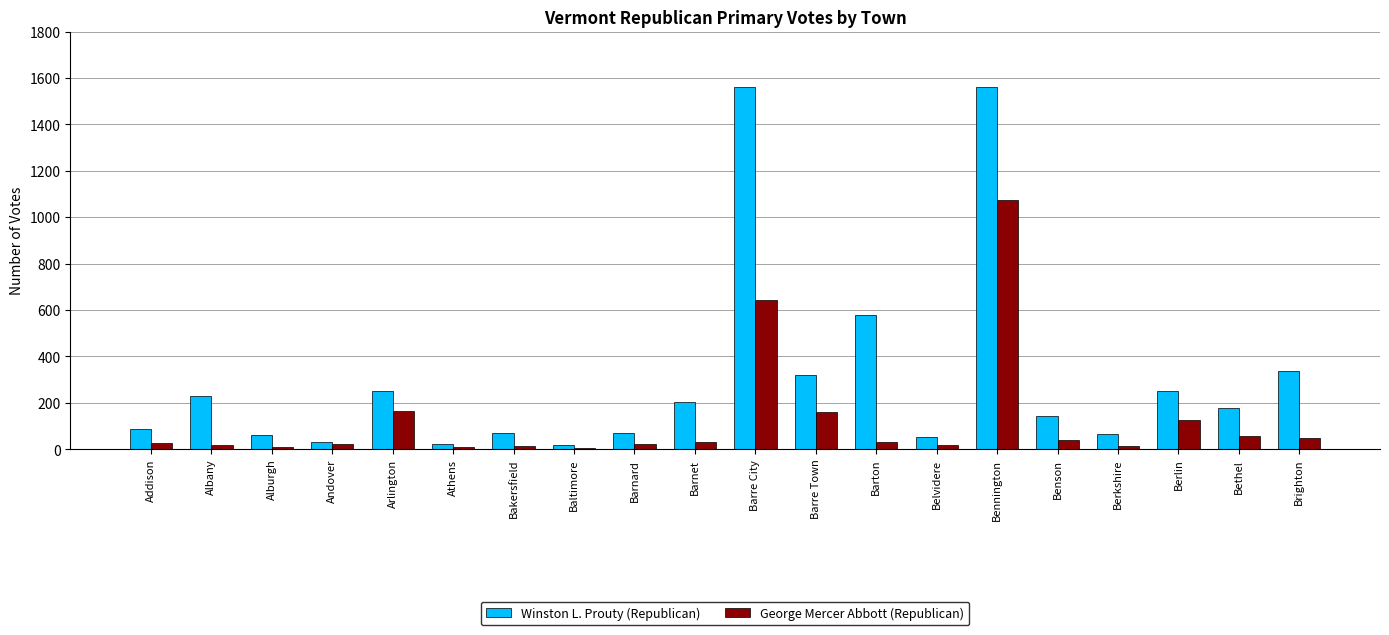

What is the highest value of the George Mercer Abbott (Republican) series?

1074